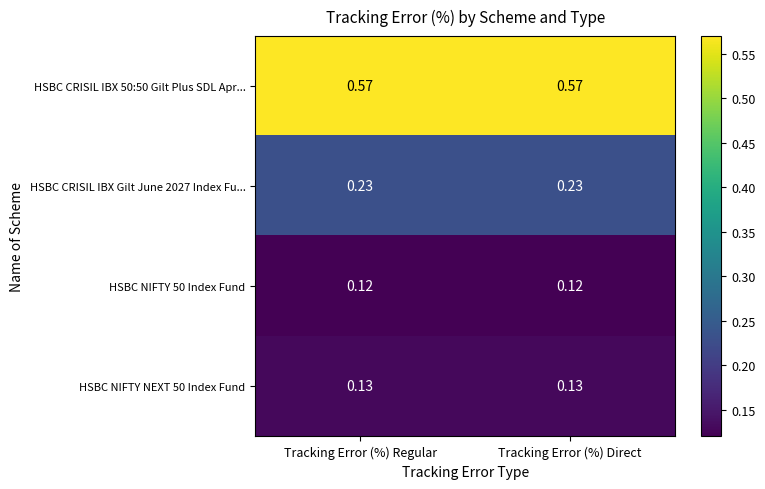

Is the value of HSBC NIFTY NEXT 50 Index Fund at Tracking Error (%) Direct greater than the value of HSBC CRISIL IBX Gilt June 2027 Index Fu... at Tracking Error (%) Direct?

No